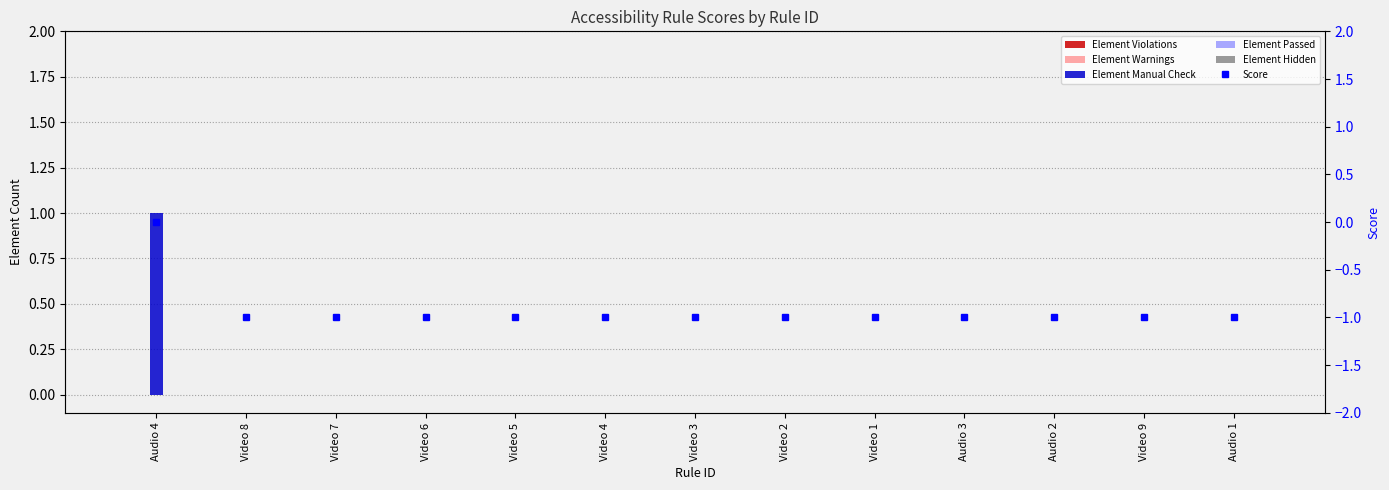

Reading left to right, transcribe all the data shown in this chart.

Element Violations: Audio 4=0	Video 8=0	Video 7=0	Video 6=0	Video 5=0	Video 4=0	Video 3=0	Video 2=0	Video 1=0	Audio 3=0	Audio 2=0	Video 9=0	Audio 1=0
Element Warnings: Audio 4=0	Video 8=0	Video 7=0	Video 6=0	Video 5=0	Video 4=0	Video 3=0	Video 2=0	Video 1=0	Audio 3=0	Audio 2=0	Video 9=0	Audio 1=0
Element Manual Check: Audio 4=1	Video 8=0	Video 7=0	Video 6=0	Video 5=0	Video 4=0	Video 3=0	Video 2=0	Video 1=0	Audio 3=0	Audio 2=0	Video 9=0	Audio 1=0
Element Passed: Audio 4=0	Video 8=0	Video 7=0	Video 6=0	Video 5=0	Video 4=0	Video 3=0	Video 2=0	Video 1=0	Audio 3=0	Audio 2=0	Video 9=0	Audio 1=0
Element Hidden: Audio 4=0	Video 8=0	Video 7=0	Video 6=0	Video 5=0	Video 4=0	Video 3=0	Video 2=0	Video 1=0	Audio 3=0	Audio 2=0	Video 9=0	Audio 1=0
Score: Audio 4=0	Video 8=-1	Video 7=-1	Video 6=-1	Video 5=-1	Video 4=-1	Video 3=-1	Video 2=-1	Video 1=-1	Audio 3=-1	Audio 2=-1	Video 9=-1	Audio 1=-1